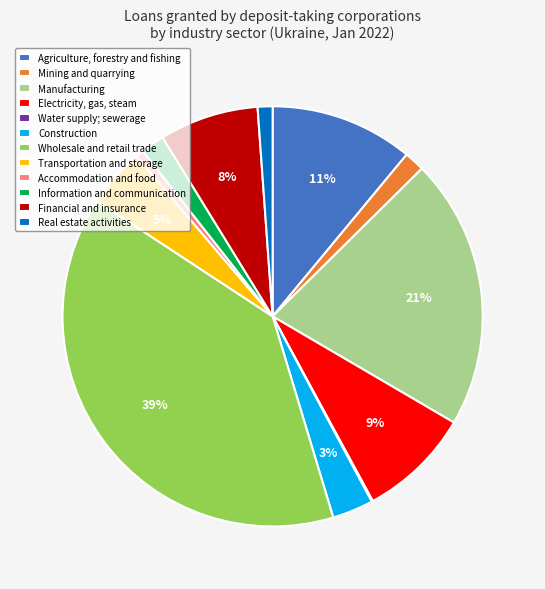

What is the largest slice in the pie chart?

Wholesale and retail trade